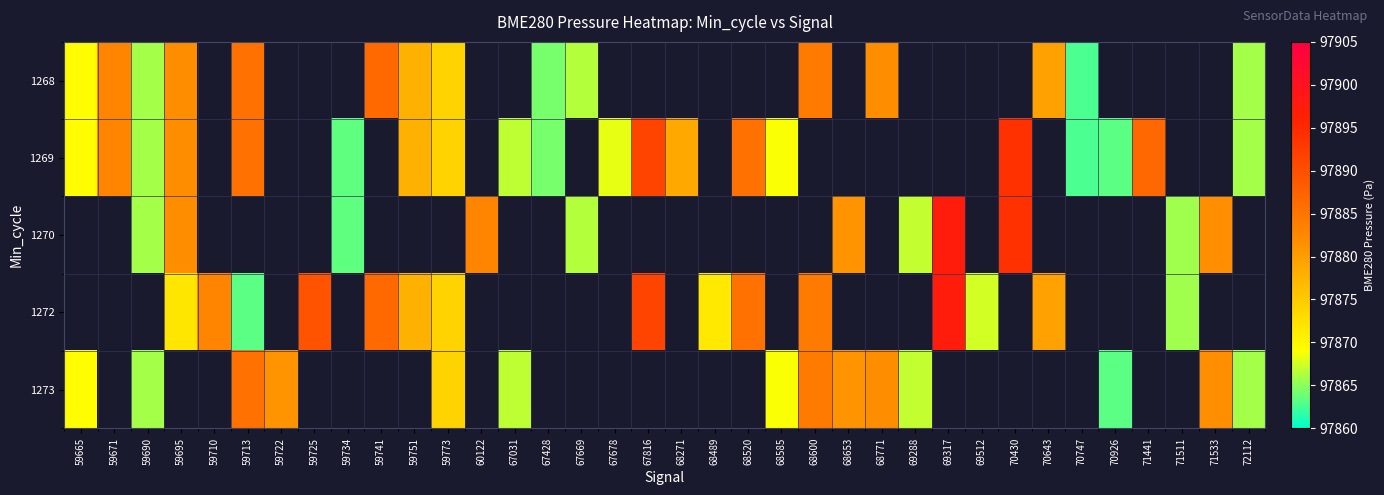

The value of 1268 at 70747 is 41372.8. True or false?

False